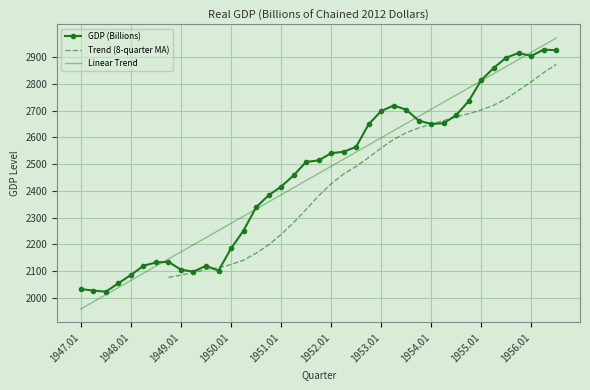

What is the label of the 32nd point from the right?

1948.04